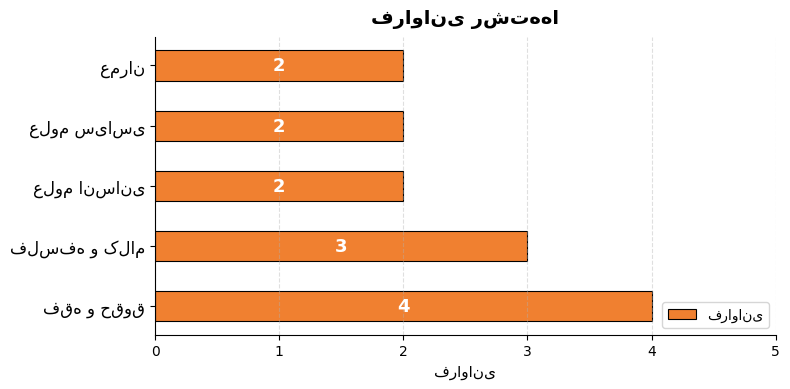

What is the average value?

3